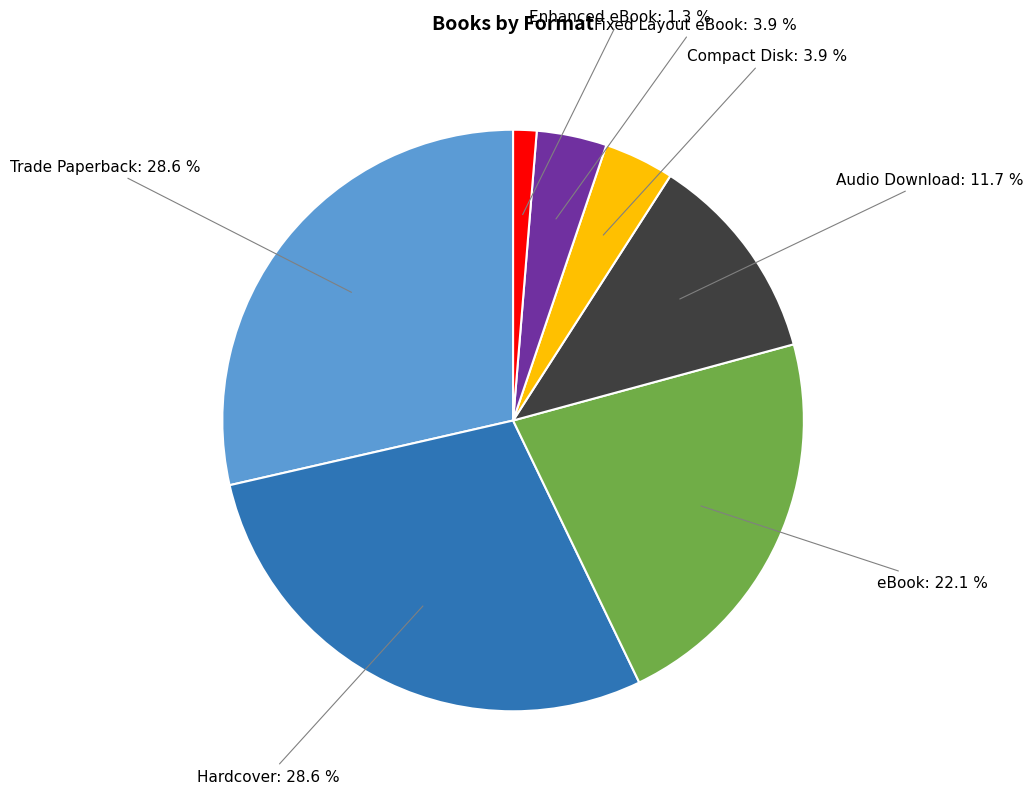

Is eBook the majority of the pie?

No